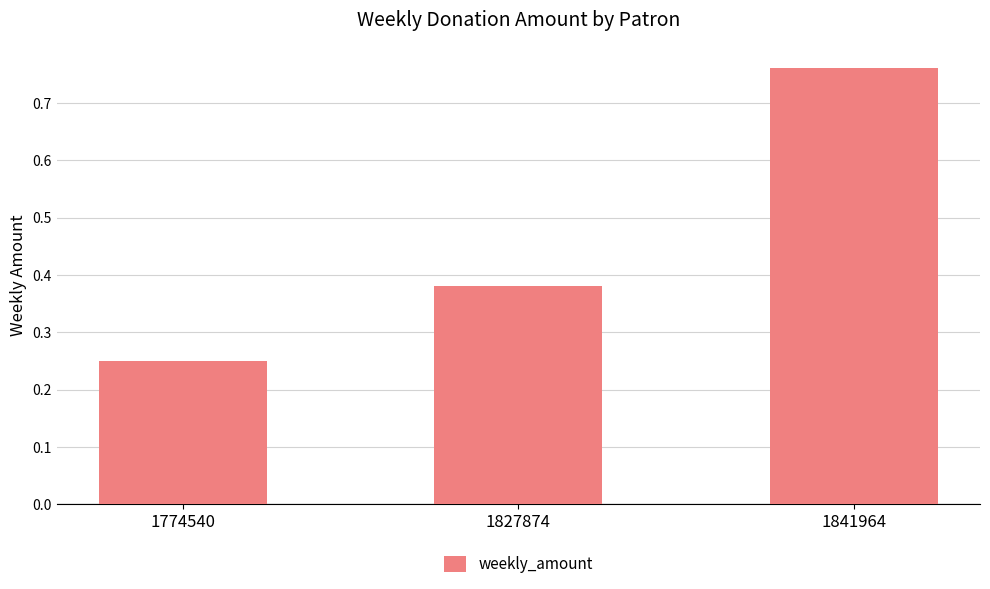

Where is the data nearest to the value 0?

1774540